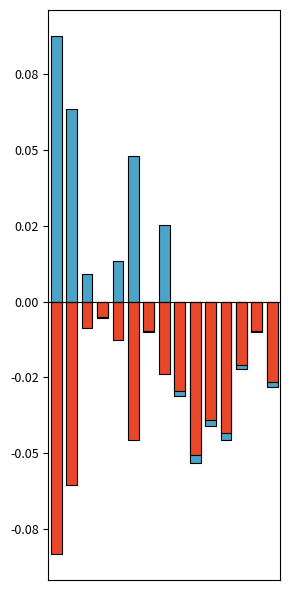

Between 13 and 8, which is larger?

13